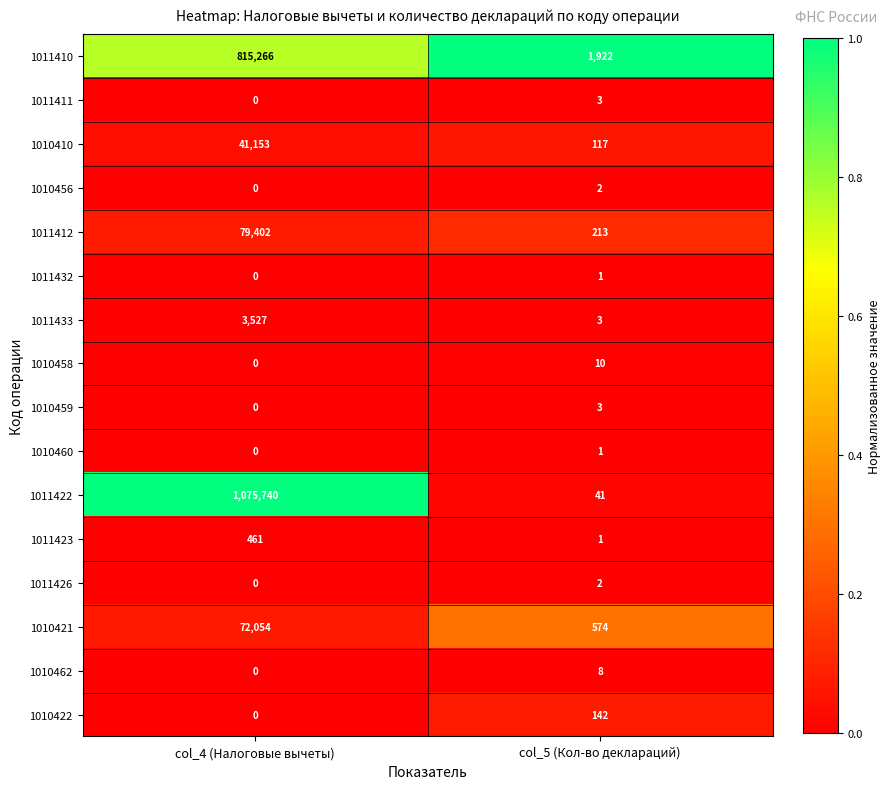

Which label corresponds to the largest value in the chart?

col_4 (Налоговые вычеты)